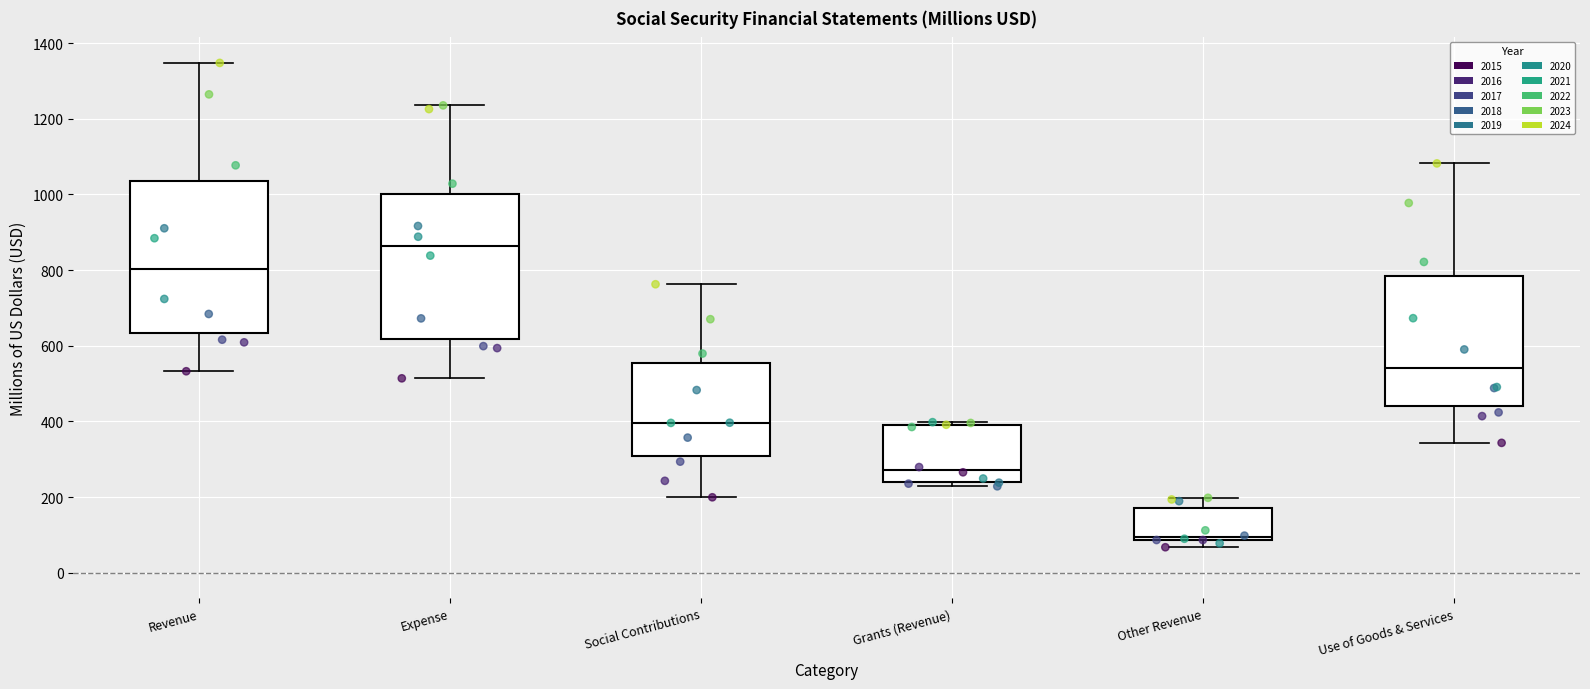

Reading left to right, transcribe this box plot: for each box, give where its median line is, the range the box spans, and where its two whiskers end, as read against the y-axis. The values are not printed on the chart, so give them approximately, as read against the axis.

Revenue: median 800, box 640 to 1040, whiskers 540 to 1340
Expense: median 860, box 620 to 1000, whiskers 520 to 1240
Social Contributions: median 400, box 300 to 560, whiskers 200 to 760
Grants (Revenue): median 280, box 240 to 380, whiskers 220 to 400
Other Revenue: median 100, box 80 to 180, whiskers 60 to 200
Use of Goods & Services: median 540, box 440 to 780, whiskers 340 to 1080